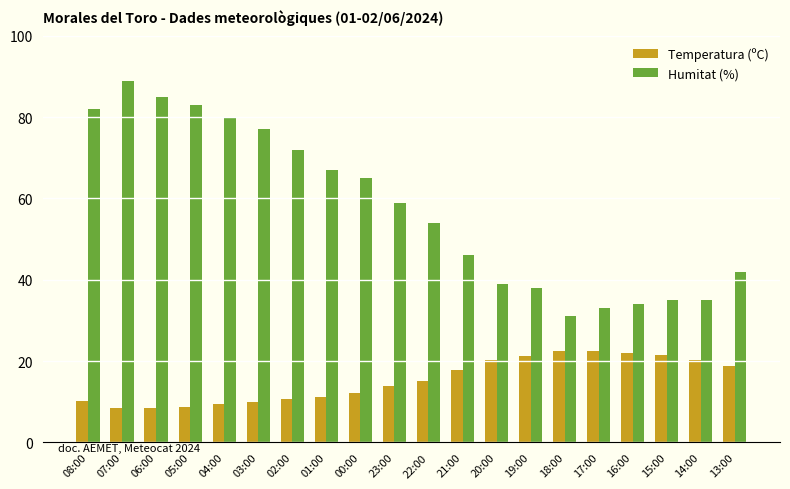

Which series changed the most between 06:00 and 02:00?

Humitat (%)